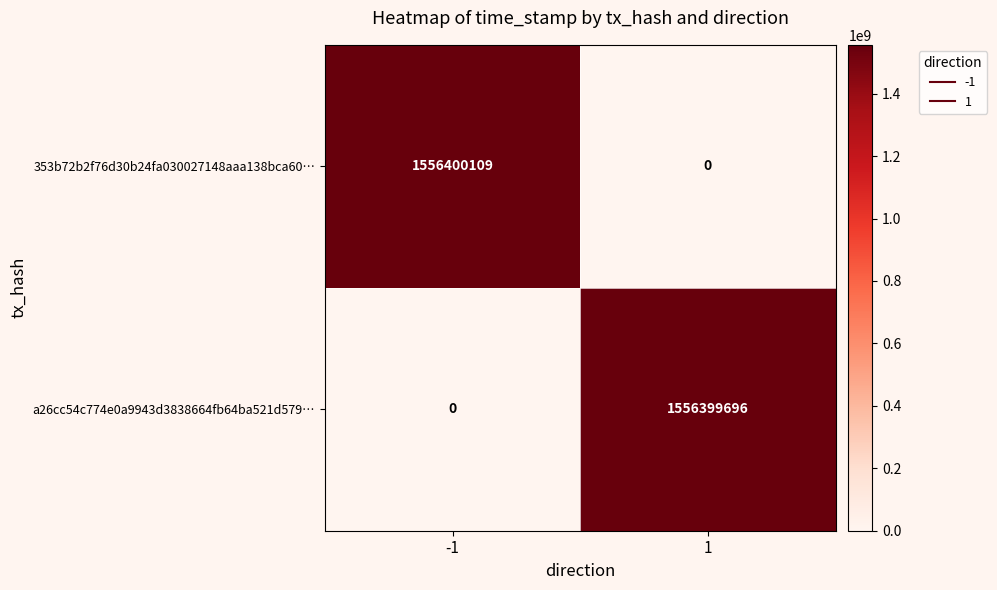

Which series has the largest total across all categories?

353b72b2f76d30b24fa030027148aaa138bca60…